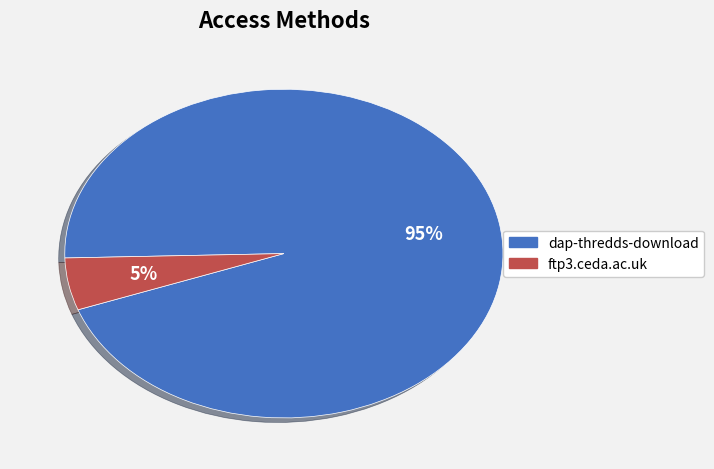

Between dap-thredds-download and ftp3.ceda.ac.uk, which is larger?

dap-thredds-download